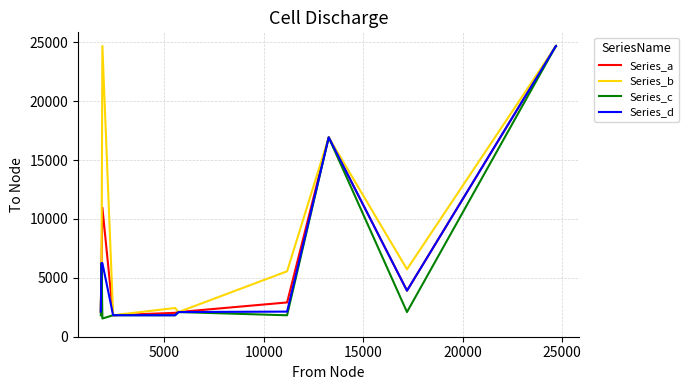

What is the lowest value of the Series_b series?

1824.0